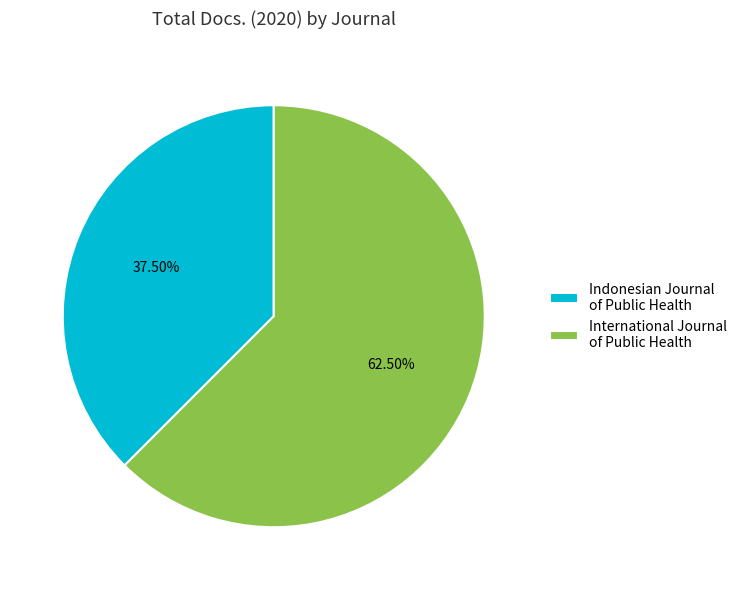

Count the number of slices in the pie.

2